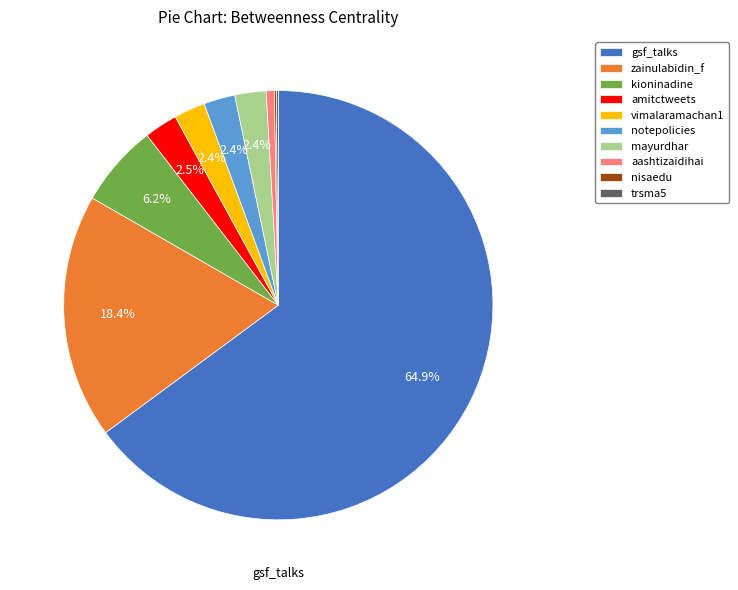

Which category has the biggest portion of the pie?

gsf_talks